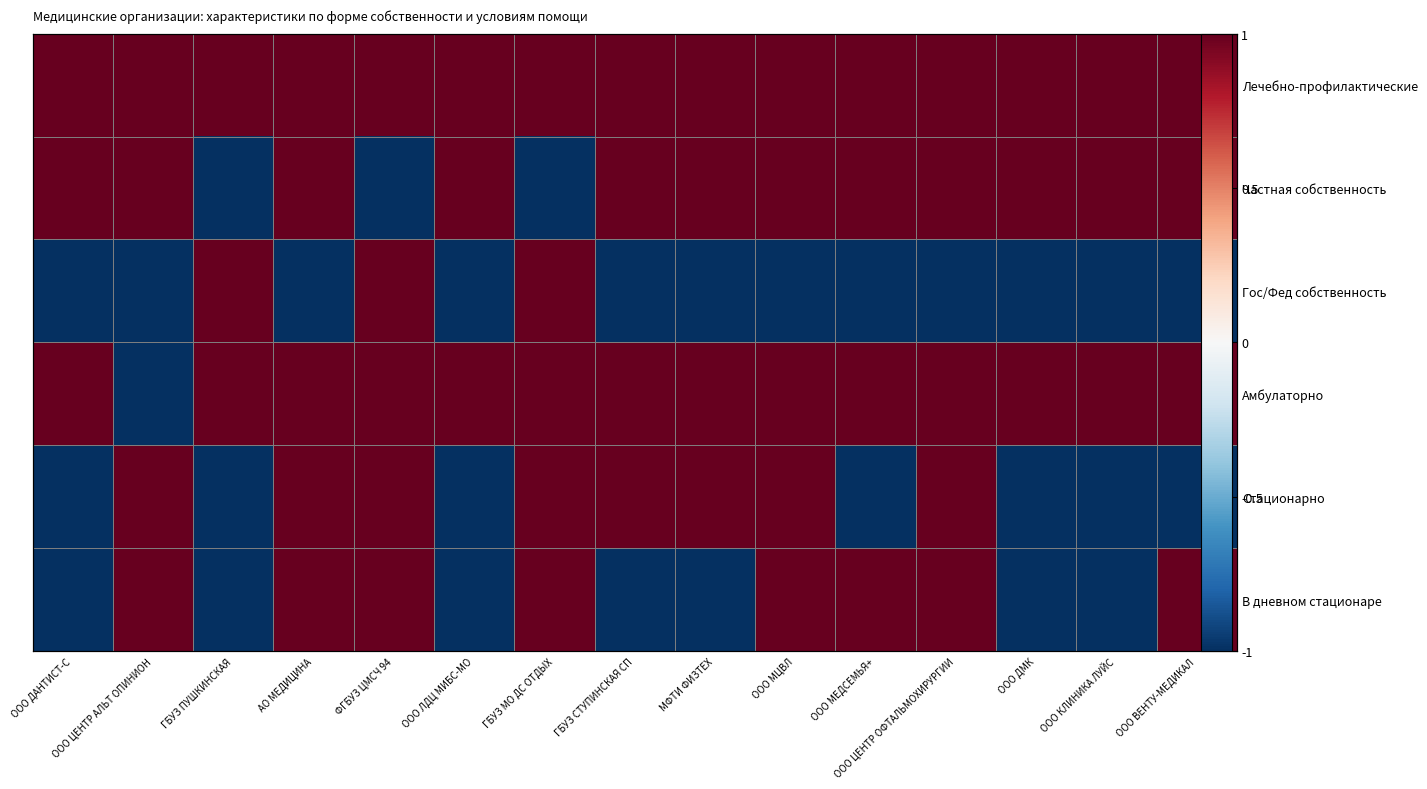

The Стационарно series shows -1 at ООО ВЕНТУ-МЕДИКАЛ. True or false?

False